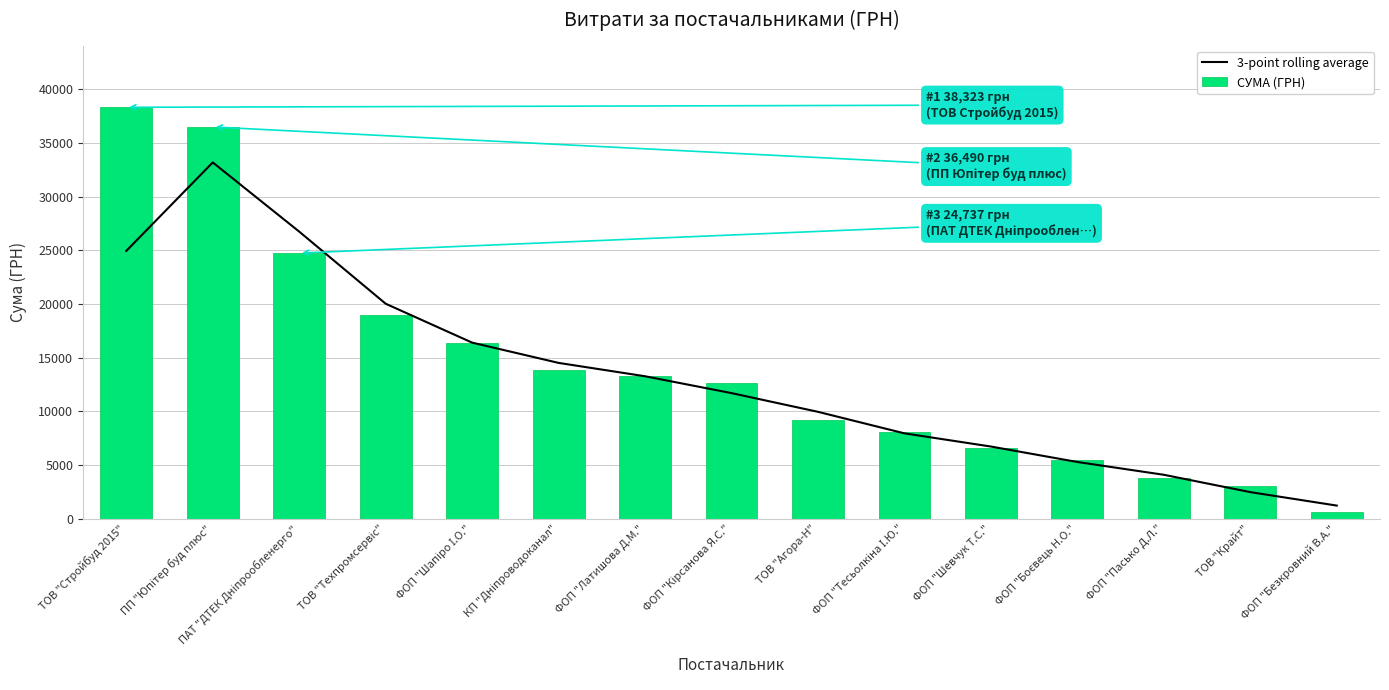

What value does the 3-point rolling average series have at ФОП "Безкровний В.А."?

1204.7